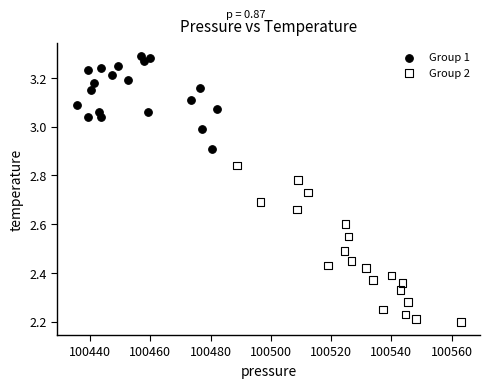

Which series has the widest spread of Y values?

Group 2